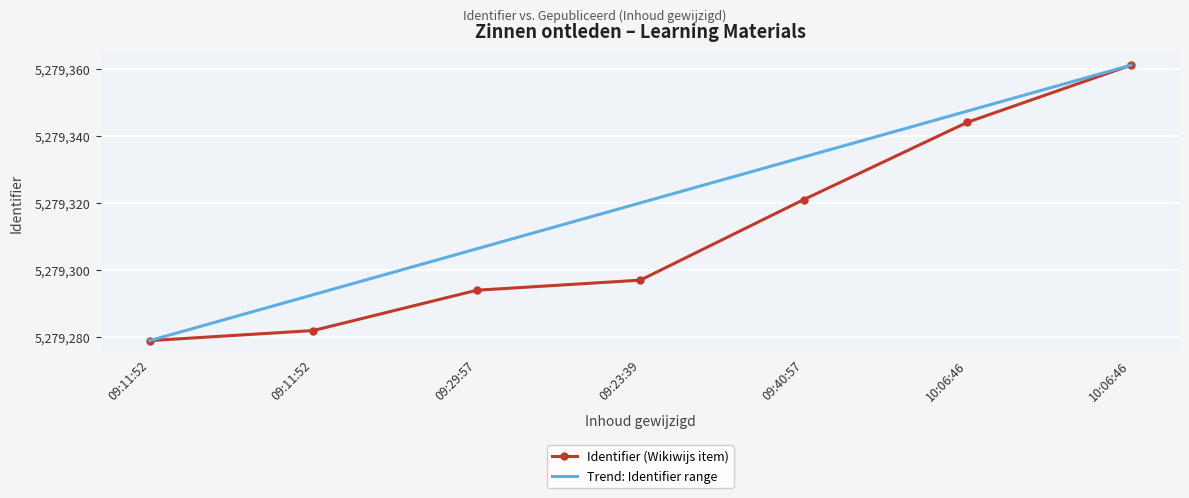

Which category has the lowest value in the Identifier (Wikiwijs item) series?

09:11:52